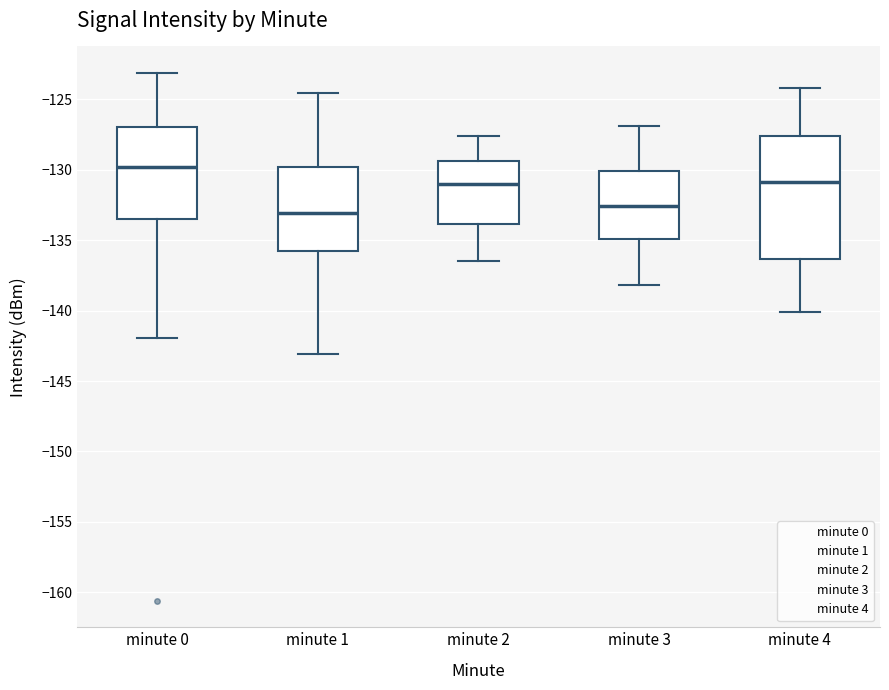

Reading left to right, transcribe this box plot: for each box, give where its median line is, the range the box spans, and where its two whiskers end, as read against the y-axis. The values are not printed on the chart, so give them approximately, as read against the axis.

minute 0: median -130.0, box -133.5 to -127.0, whiskers -142.0 to -123.0
minute 1: median -133.0, box -136.0 to -130.0, whiskers -143.0 to -124.5
minute 2: median -131.0, box -134.0 to -129.5, whiskers -136.5 to -127.5
minute 3: median -132.5, box -135.0 to -130.0, whiskers -138.0 to -127.0
minute 4: median -131.0, box -136.5 to -127.5, whiskers -140.0 to -124.0